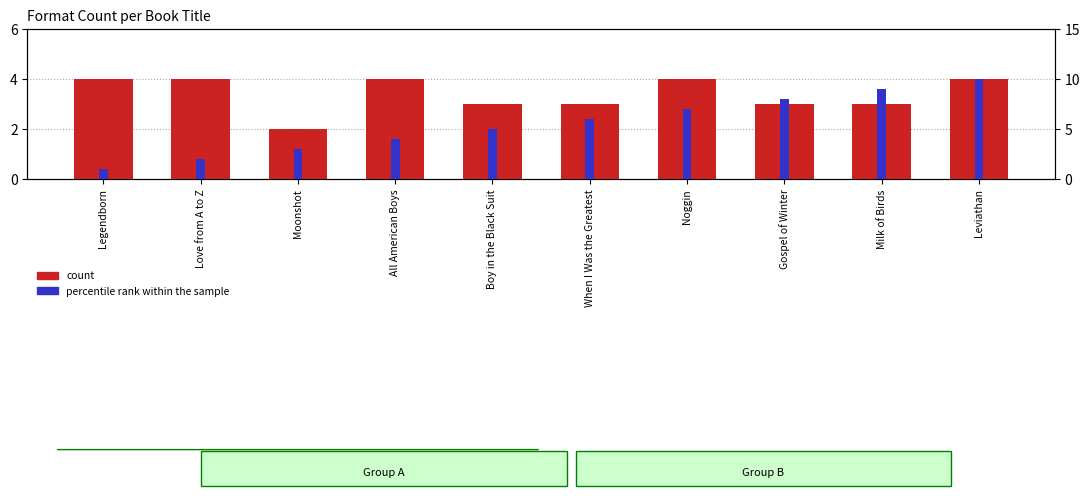

Between When I Was the Greatest and Noggin, which series saw the biggest shift?

count